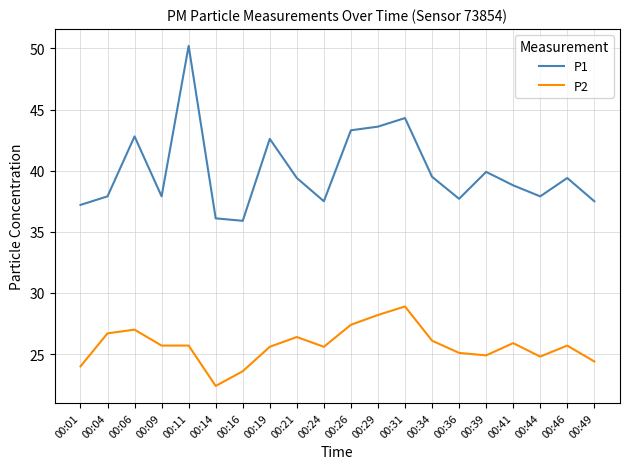

The value of P2 at 00:14 is 22.4. True or false?

True